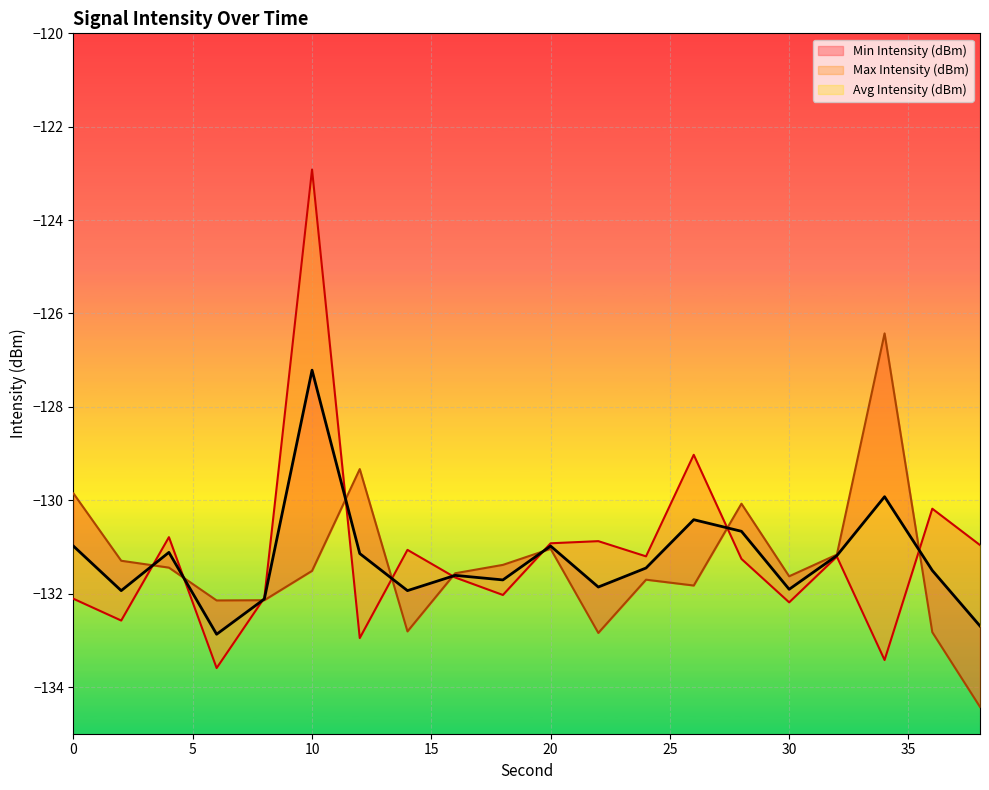

Where is the first local minimum for Min Intensity (dBm)?

2